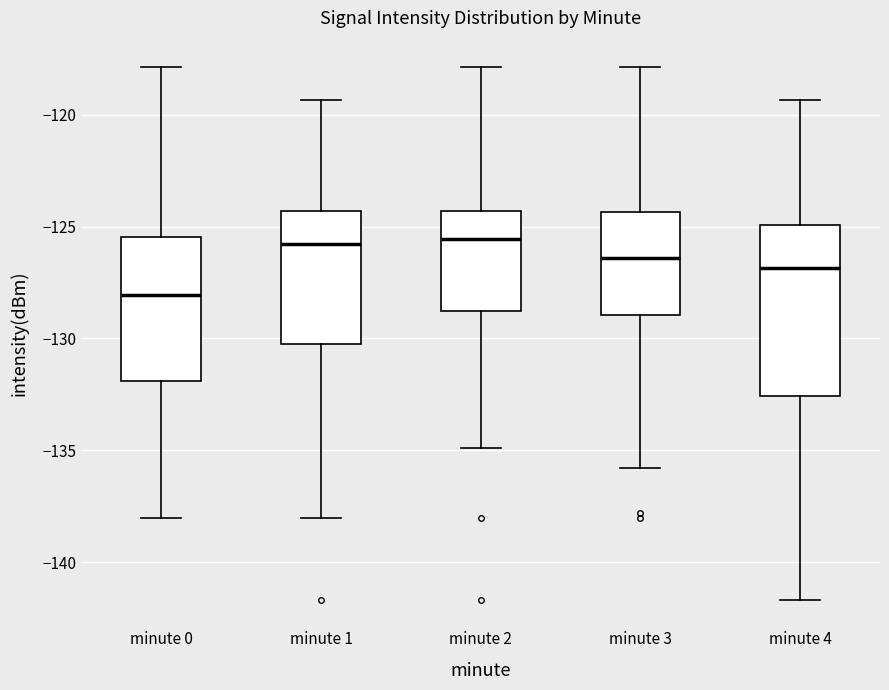

Where does the lower whisker of the box for minute 1 end on the y-axis? The values are not printed on the chart, so give them approximately, as read against the axis.

-138.0